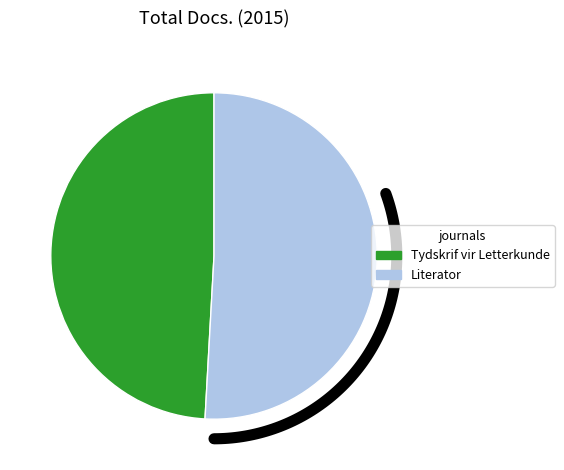

To the nearest percent, what is the combined percentage of Literator and Tydskrif vir Letterkunde?

100%